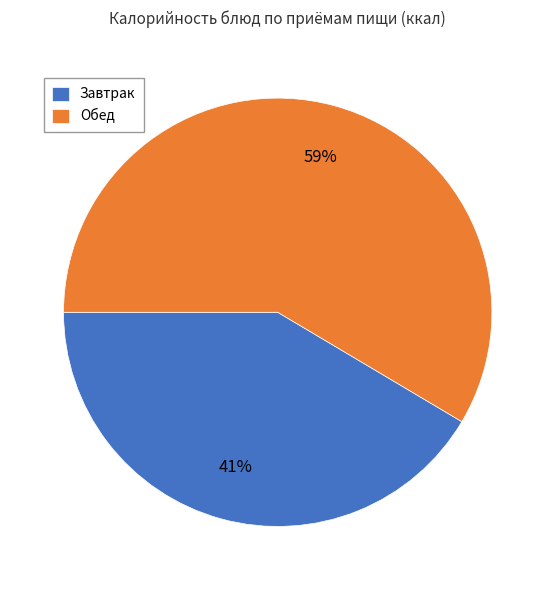

What is the ratio of the value at Завтрак to the value at Обед?

0.7